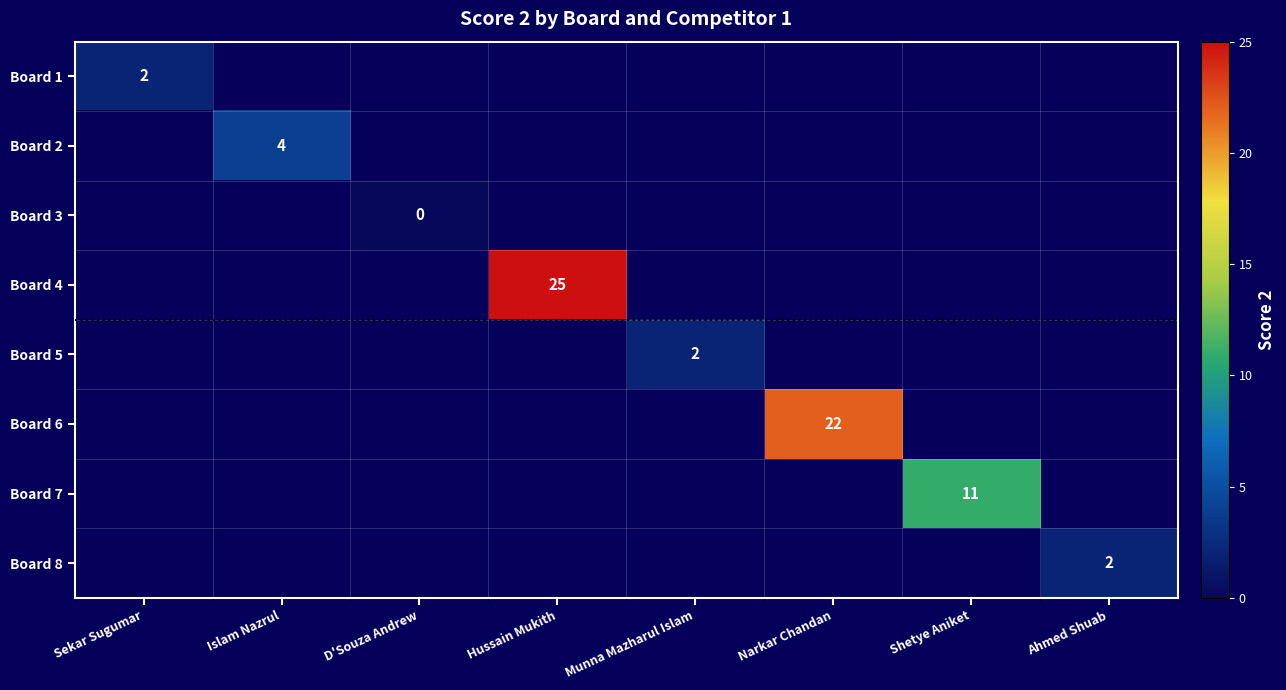

True or false: Board 7 has a value of 4 at Shetye Aniket.

False